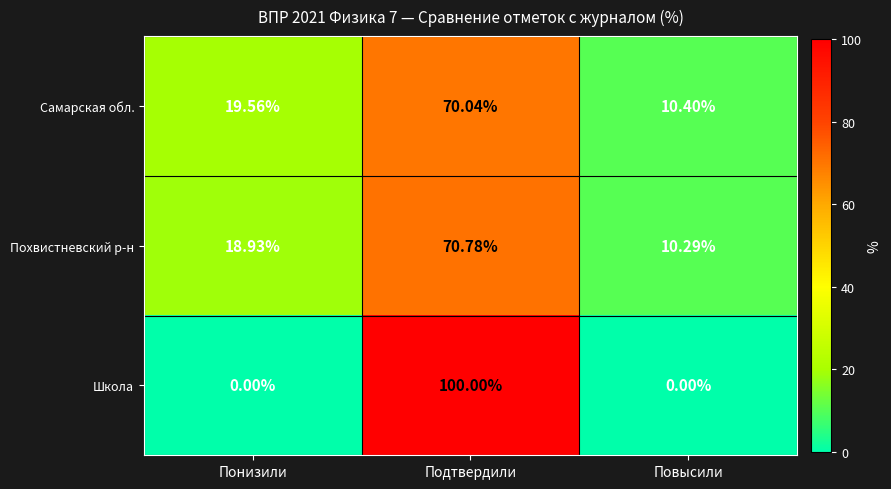

List the series in order of their peak value, highest first.

Школа, Похвистневский р-н, Самарская обл.